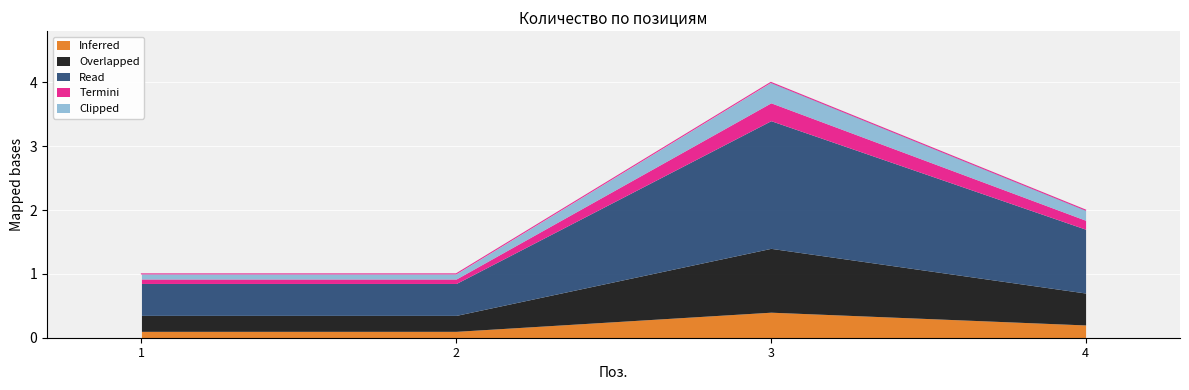

Reading left to right, extract all data points from this chart.

1	1	4	2